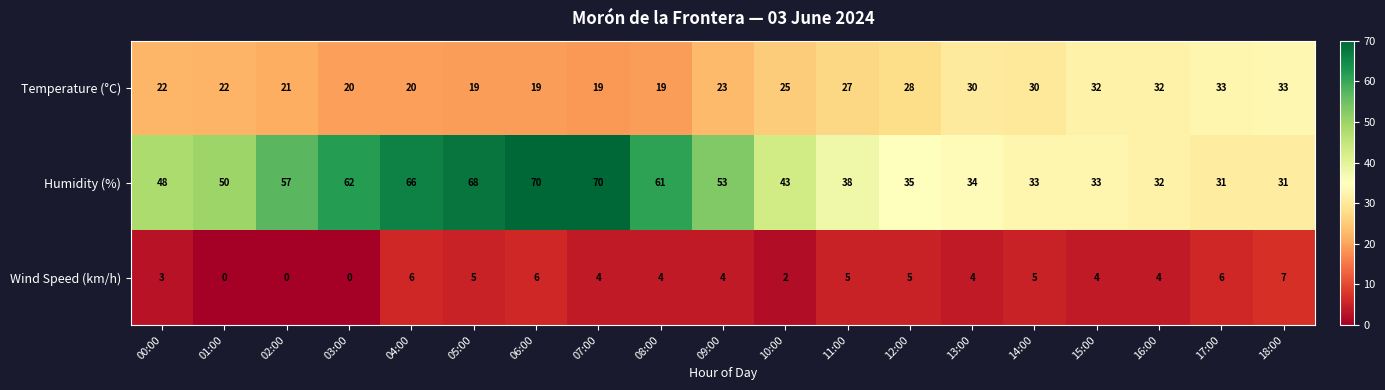

Rank the series by their average value, from lowest to highest.

Wind Speed (km/h), Temperature (°C), Humidity (%)